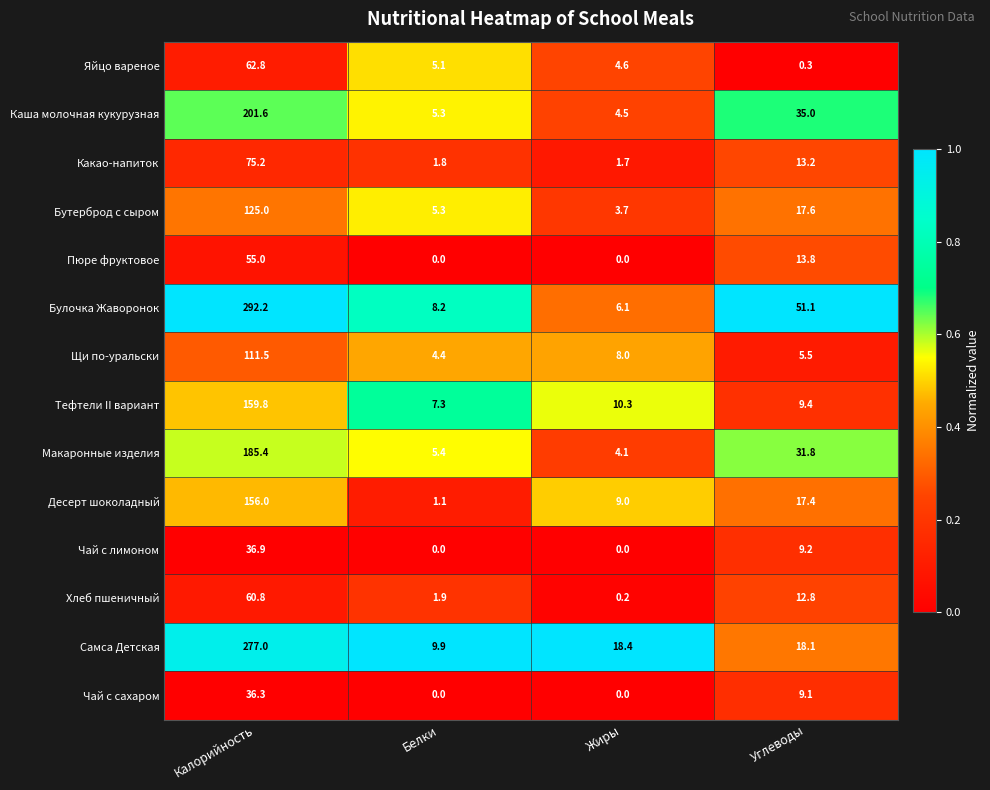

At how many categories does at least one series exceed 0?

4